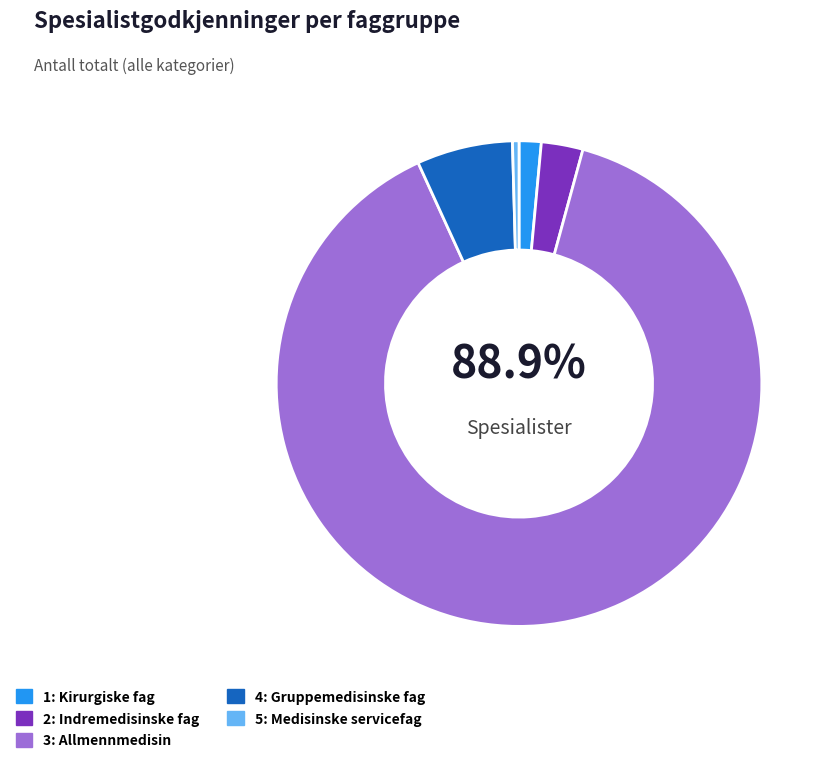

Combined, what portion of the pie is 4: Gruppemedisinske fag and 3: Allmennmedisin?

95.3%